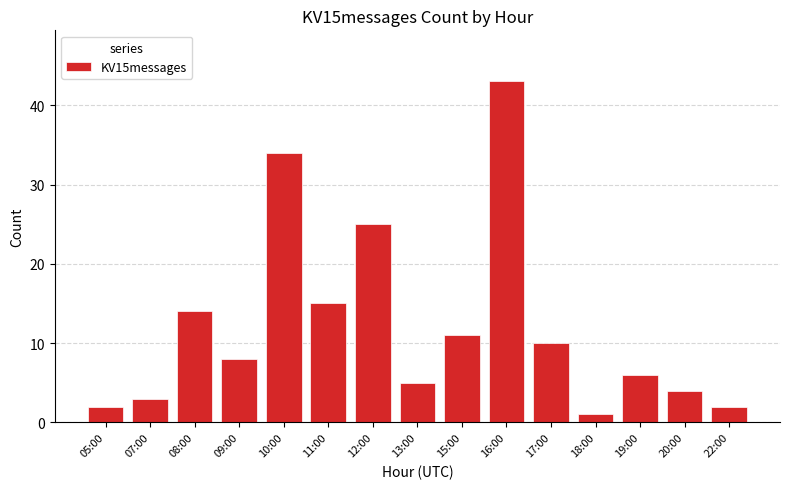

Which label corresponds to the largest value in the chart?

16:00